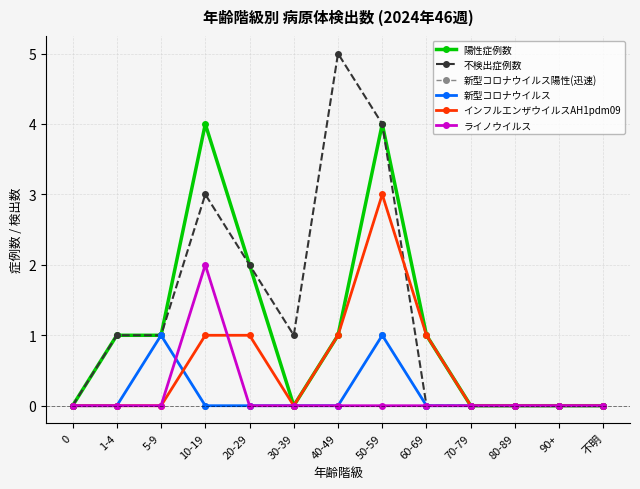

Does the chart have visible grid lines?

Yes